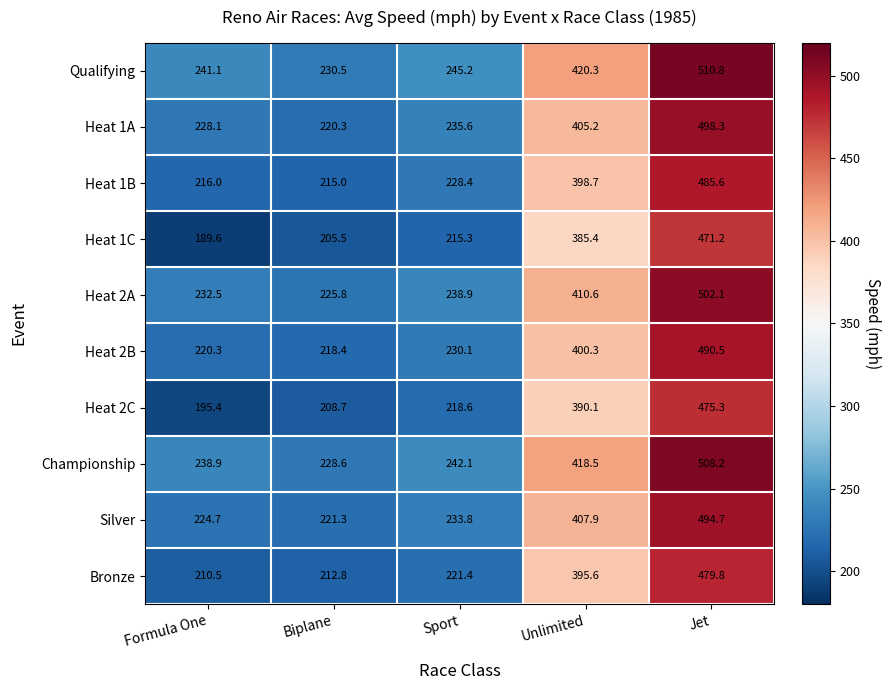

True or false: Silver has a value of 221.3 at Biplane.

True